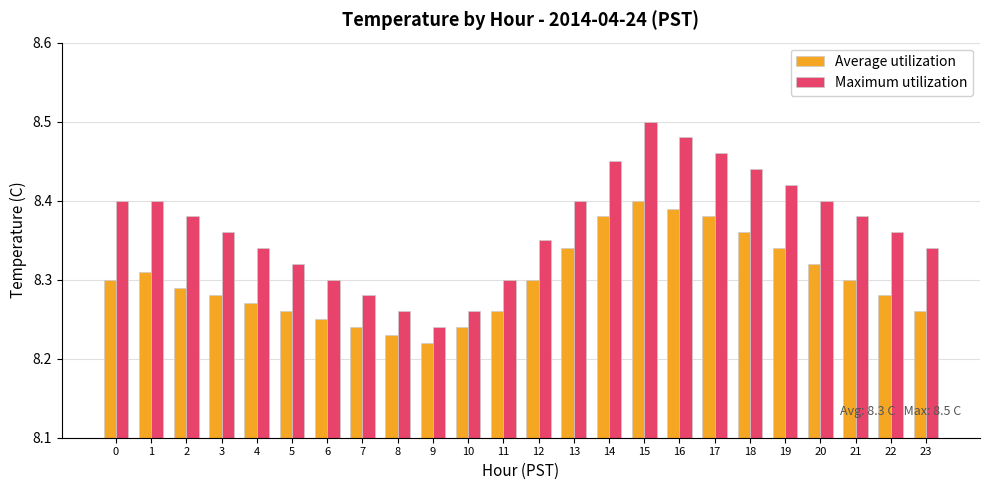

At how many categories does at least one series exceed 8?

24